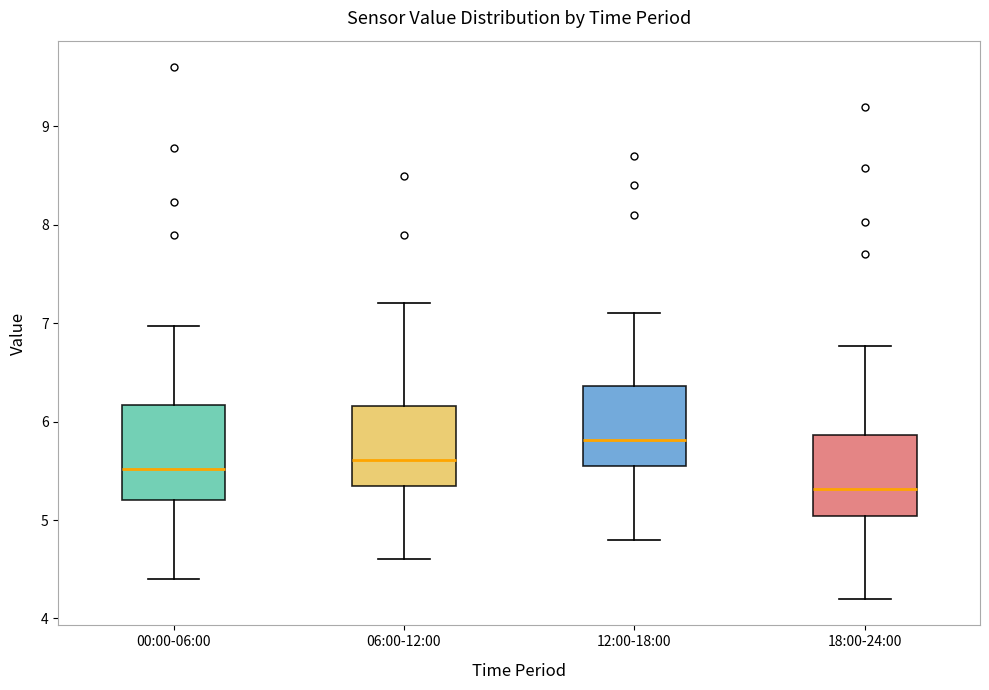

Where is the lower edge of the box for 06:00-12:00 on the y-axis? The values are not printed on the chart, so give them approximately, as read against the axis.

5.4